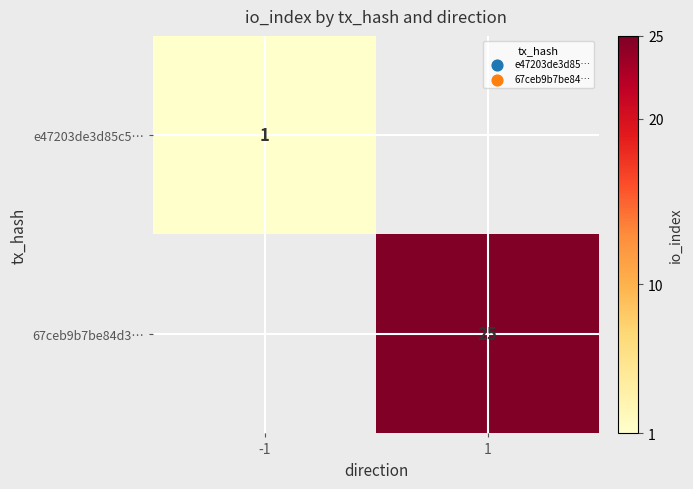

The value of e47203de3d85c5… at -1 is 1. True or false?

True